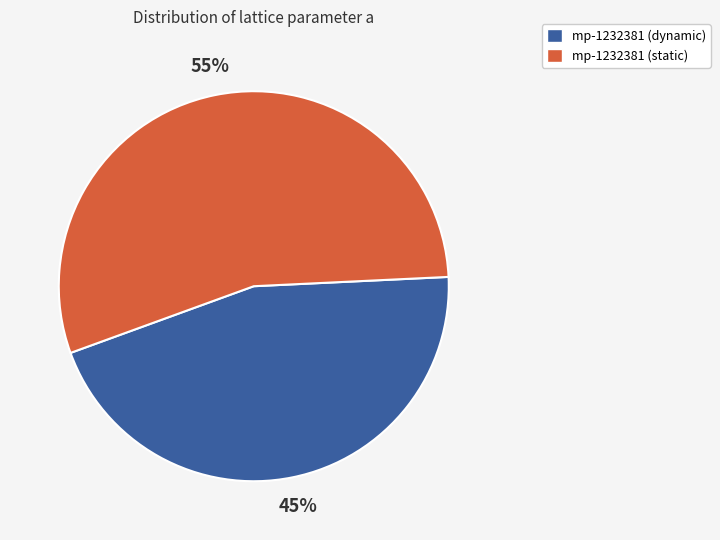

To the nearest percent, what is the difference between the largest and smallest slice percentages?

10%